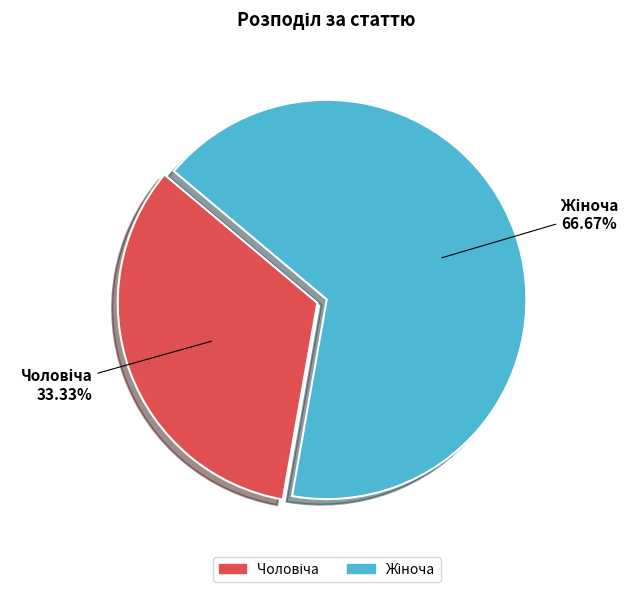

Is there any slice that represents more than half of the pie?

Yes